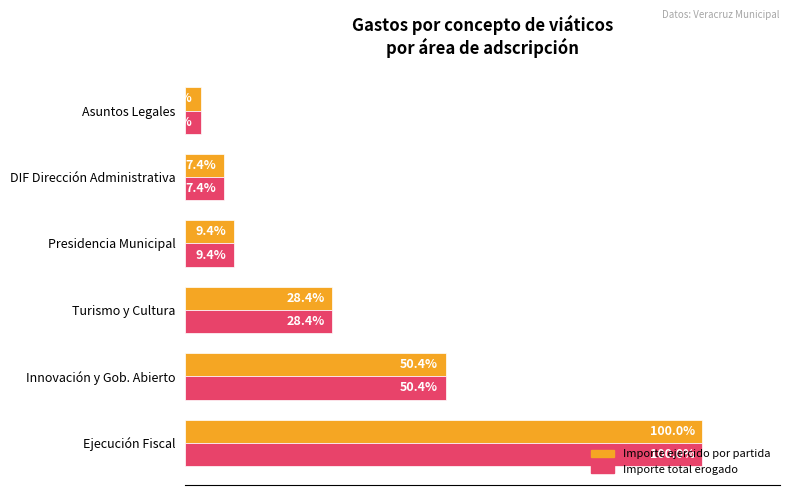

Rank the categories by Importe total erogado value from highest to lowest.

Ejecución Fiscal, Innovación y Gob. Abierto, Turismo y Cultura, Presidencia Municipal, DIF Dirección Administrativa, Asuntos Legales